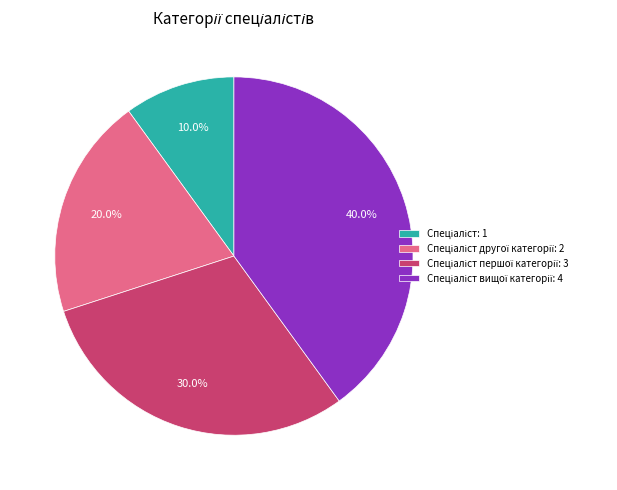

Is there a majority slice in this chart?

No